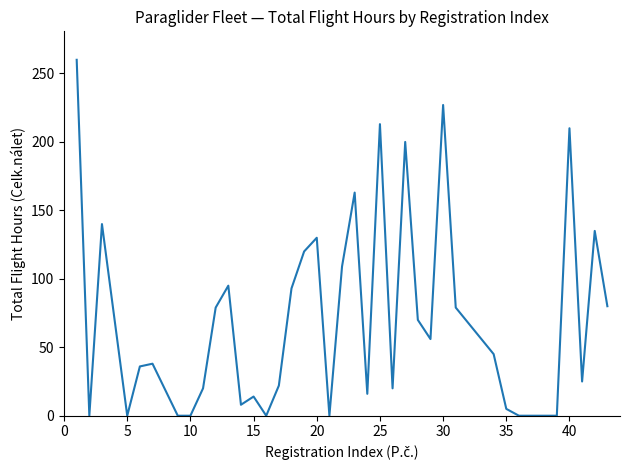

What is the difference between the maximum and minimum values?

260